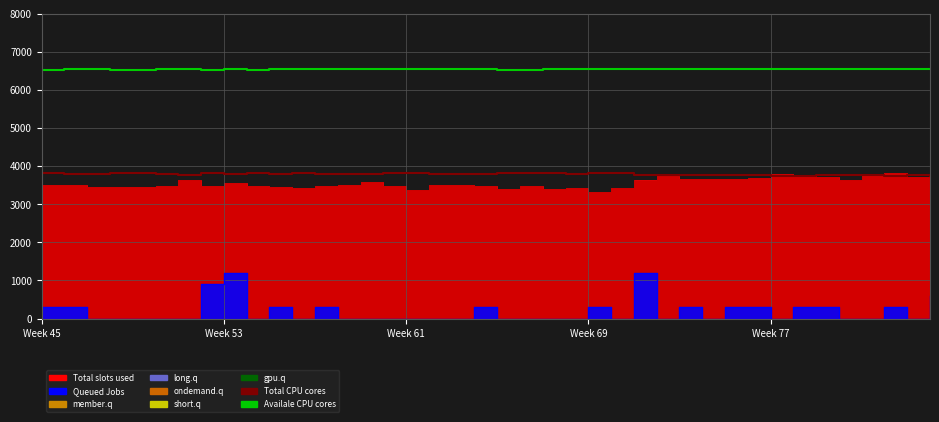

True or false: Total CPU cores and Availale CPU cores cross at least once.

False